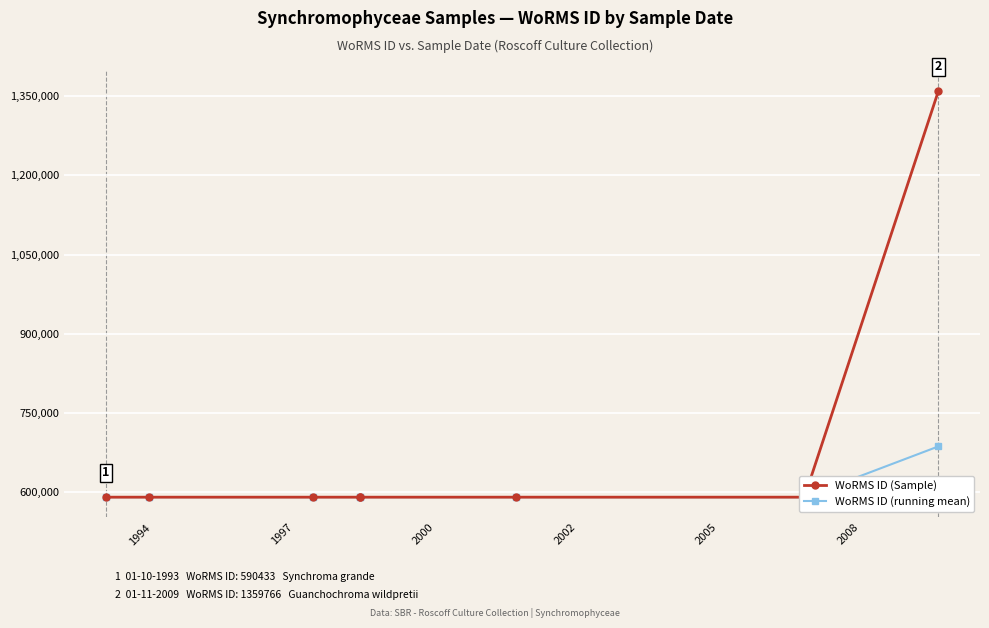

The value of WoRMS ID (running mean) at 2002 is 590432.2. True or false?

True